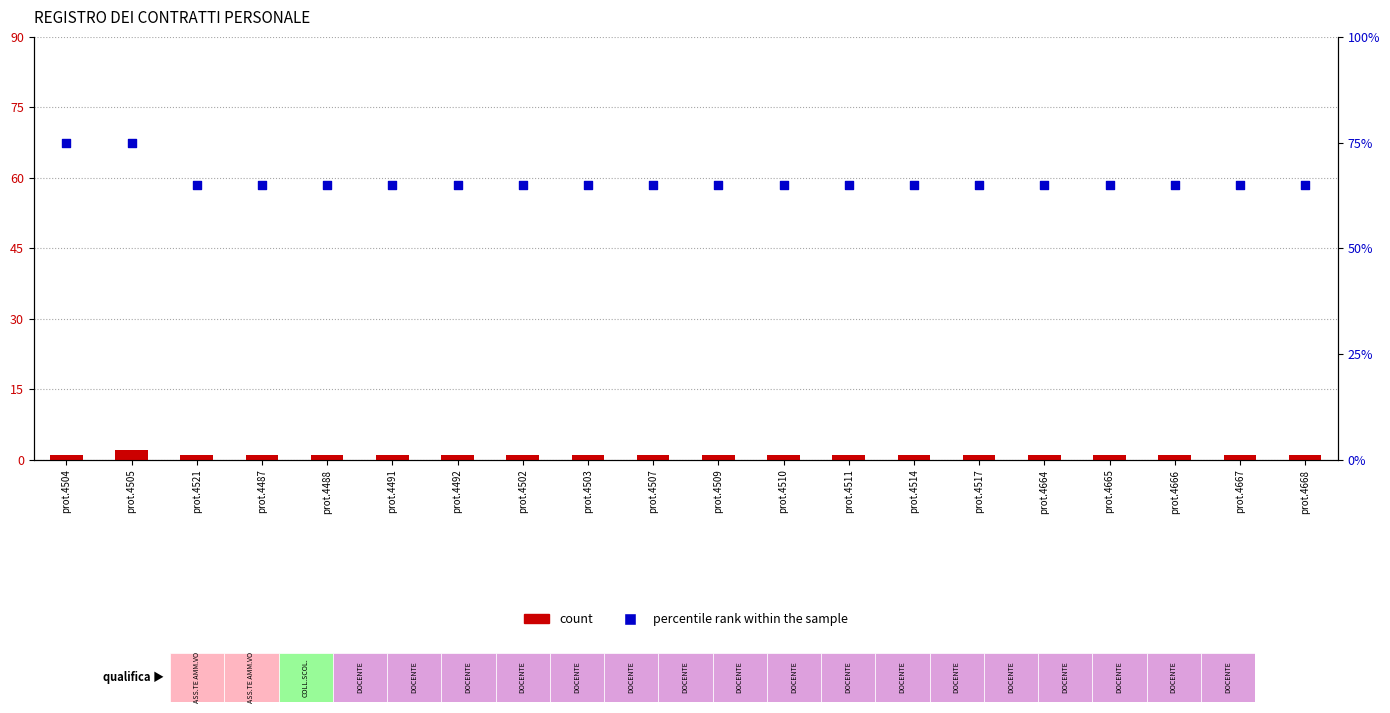

What are all the series names shown in the legend?

count, percentile rank within the sample